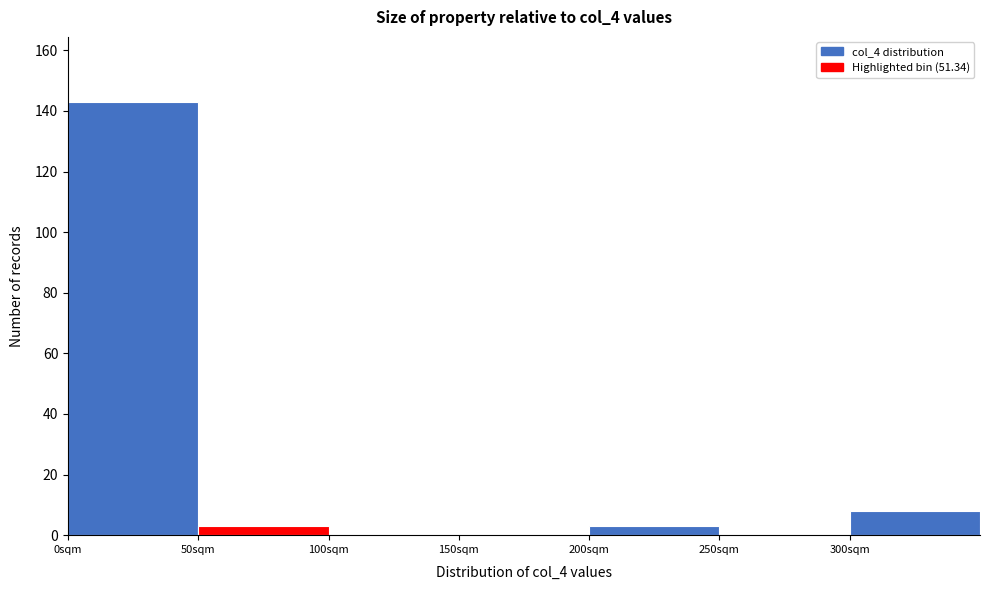

How tall is the bar that spans 50 to 100 on the x-axis? The values are not printed on the chart, so give them approximately, as read against the axis.

4